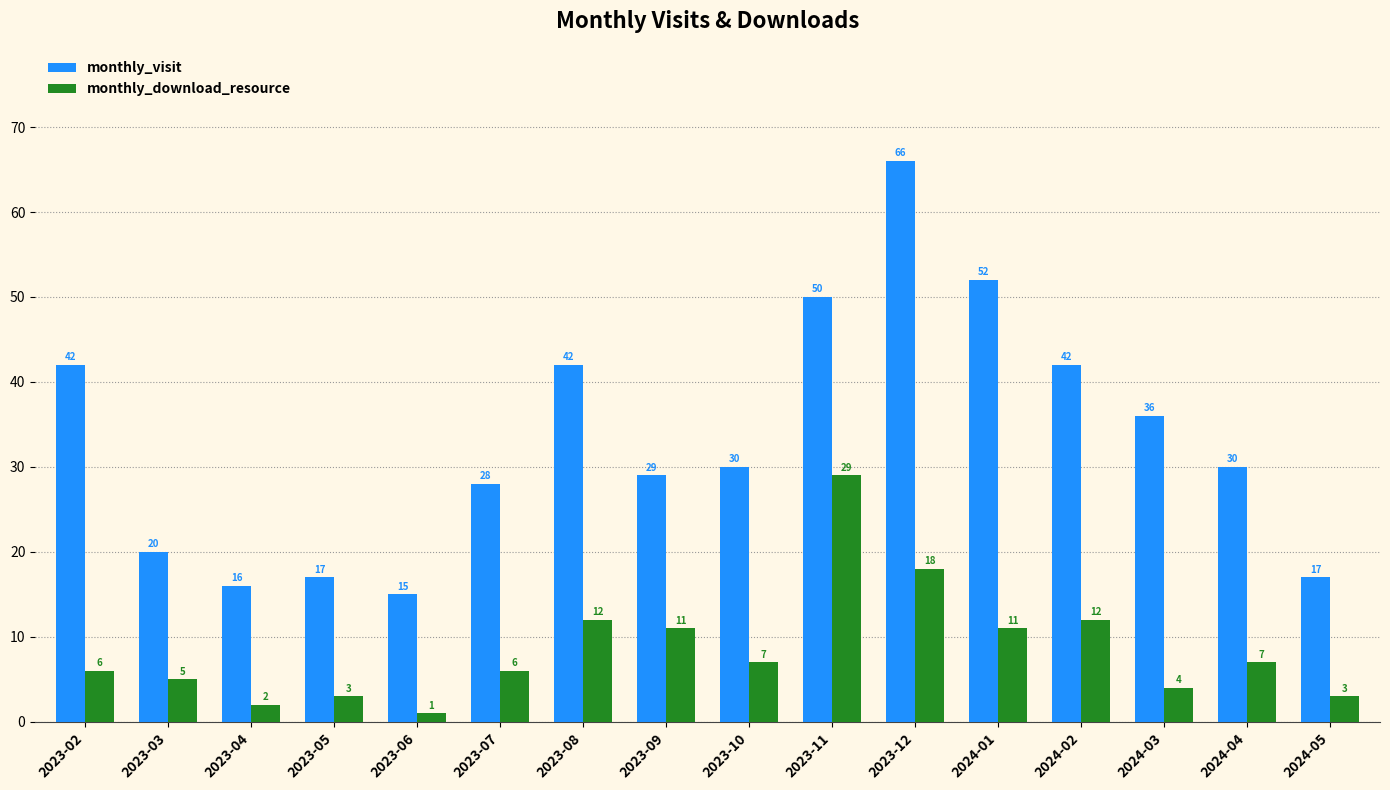

How many bars are there in total?

32